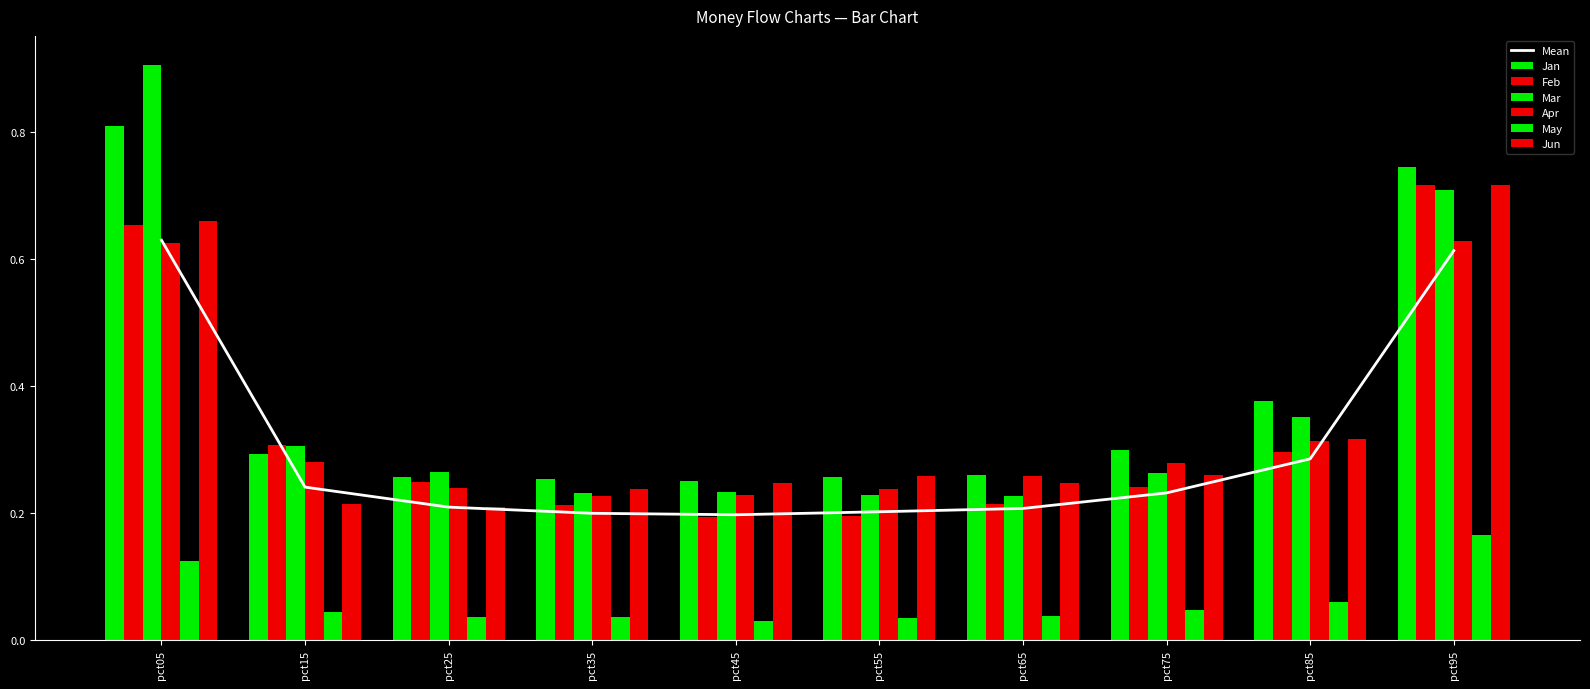

At which category is the sum across all series the highest?

pct05